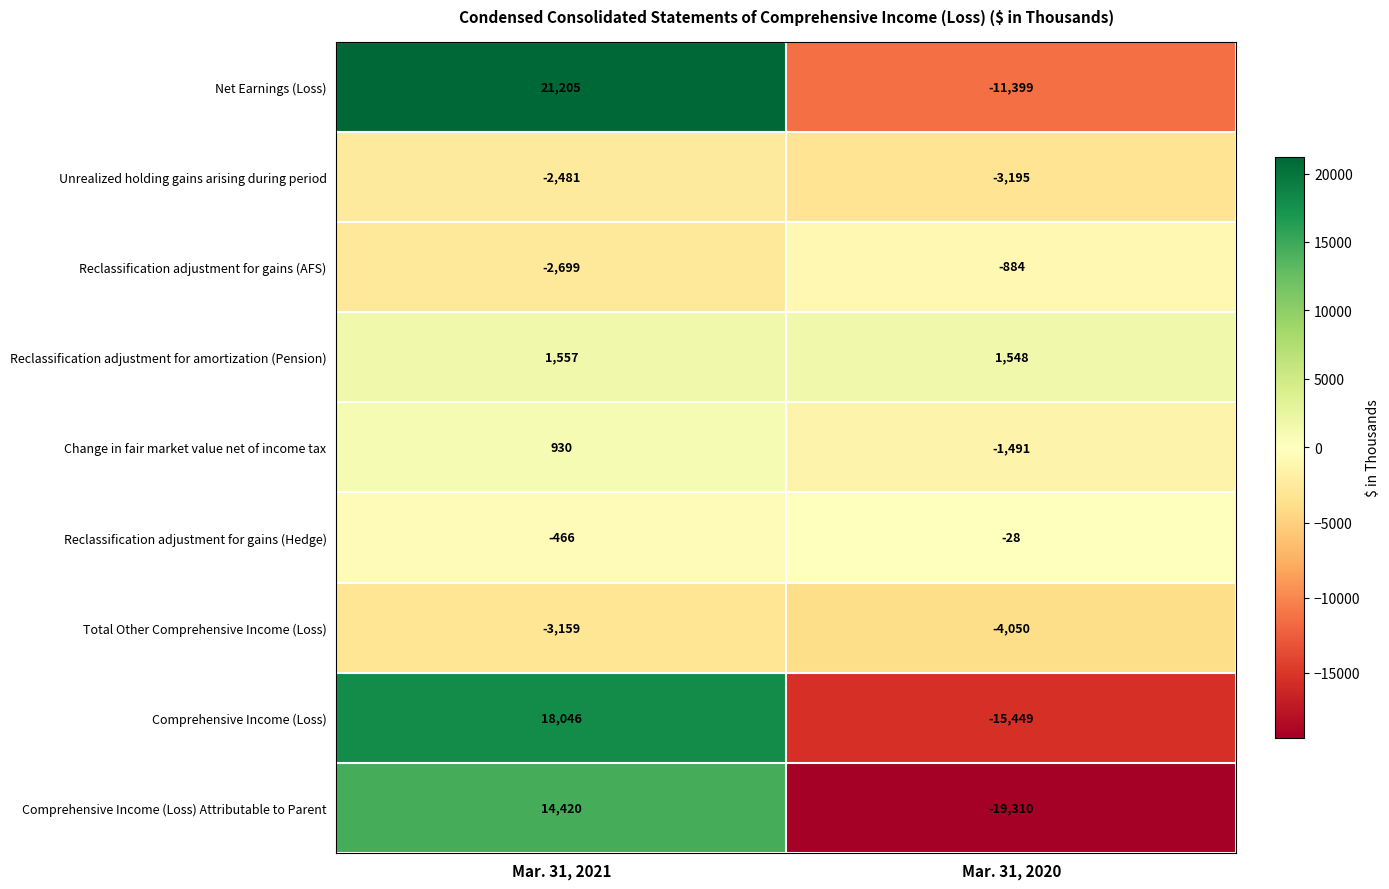

The value of Reclassification adjustment for amortization (Pension) at Mar. 31, 2021 is 1557. True or false?

True